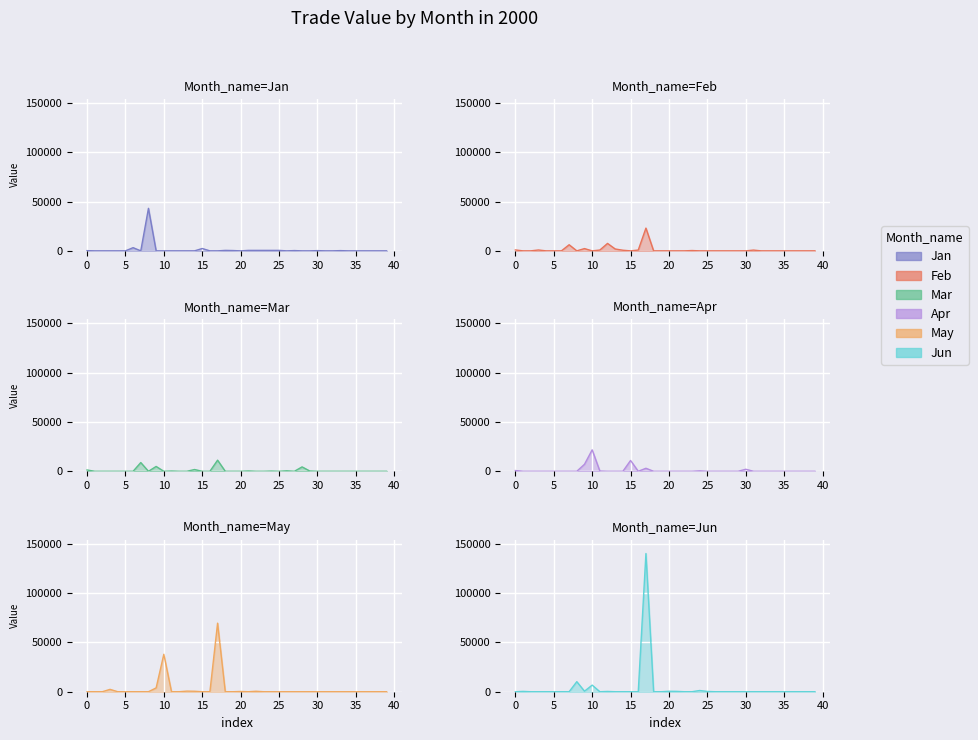

Reading left to right, what are all the values shown in this chart?

Jan: 218	0	0	0	0	0	3243	0	43101	0	0	0	0	0	0	2372	0	0	475	327	0	475	475	475	475	475	0	292	0	0	250	0	0	250	0	0	0	0	0	0
Feb: 919	0	0	872	0	0	0	6192	0	2307	0	829	7544	1887	635	0	813	23049	0	0	0	0	0	327	0	0	0	0	0	0	0	767	0	0	0	0	0	0	0	0
Mar: 1355	0	0	0	0	0	0	8845	0	4896	0	249	0	0	1792	0	0	11267	0	0	0	332	0	0	218	0	479	0	4462	293	0	0	0	0	0	0	0	0	0	0
Apr: 760	0	0	0	0	0	0	0	0	7097	21722	247	0	0	0	10978	0	3057	0	0	0	0	0	0	435	0	0	0	0	0	2057	0	0	0	0	0	0	0	0	0
May: 0	0	0	2397	0	0	0	0	0	3889	37941	0	0	601	476	0	0	69459	0	0	263	0	471	0	0	0	0	0	0	0	0	0	0	0	0	0	0	0	0	0
Jun: 0	323	0	0	0	0	0	0	10190	535	6693	0	278	0	0	0	0	140008	0	0	471	359	0	0	1234	282	0	0	0	0	0	0	0	0	0	0	0	0	0	0